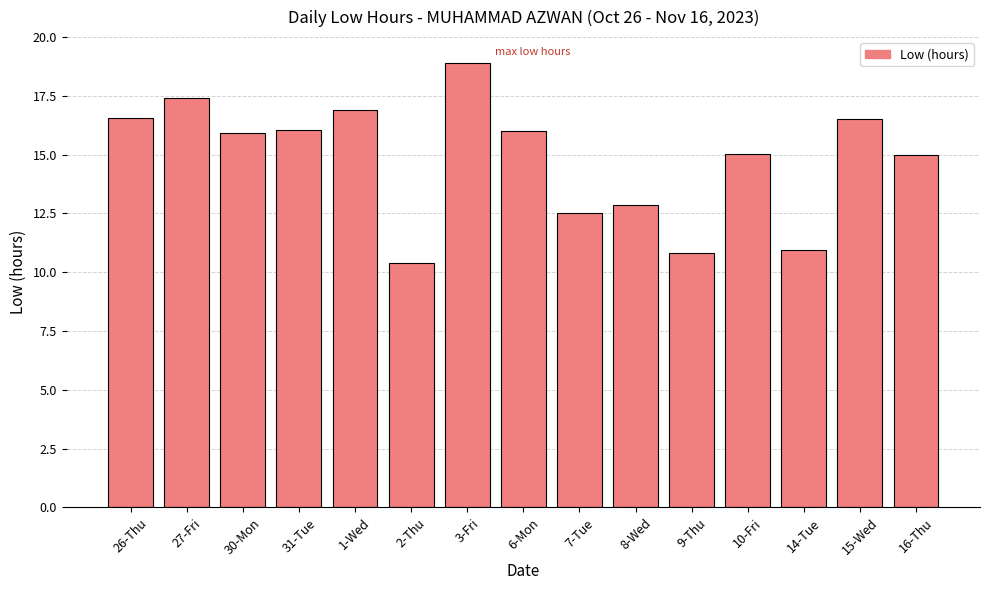

Is it true that the value at 30-Mon is 24.3?

False